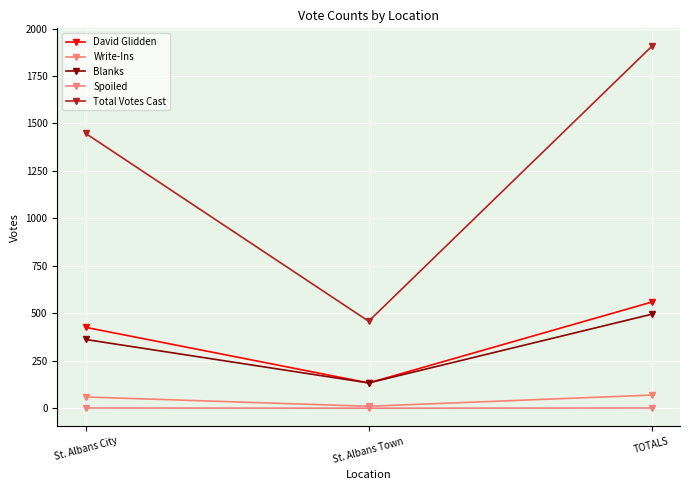

What is the difference between the maximum and minimum values in the Write-Ins series?

59